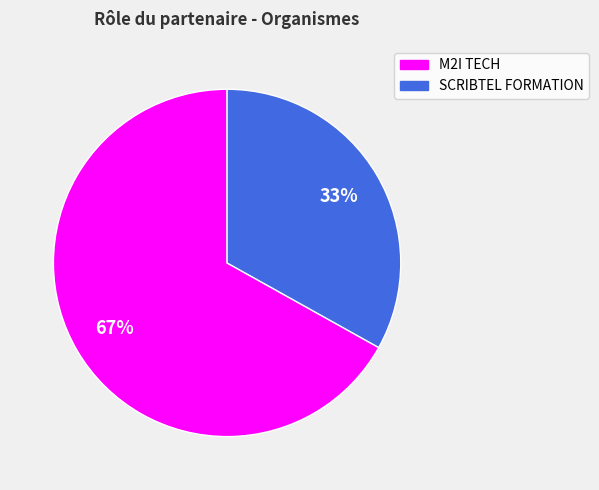

Count the number of slices in the pie.

2